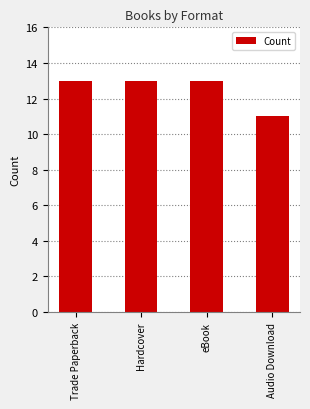

Are the bars horizontal?

No